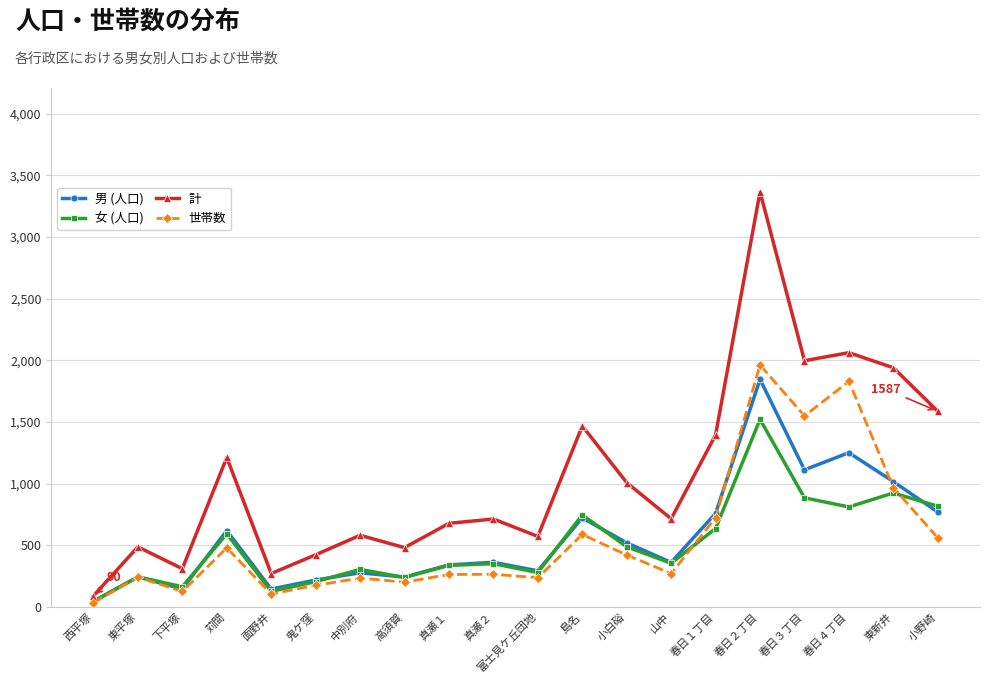

What are all the series names shown in the legend?

男 (人口), 女 (人口), 計, 世帯数